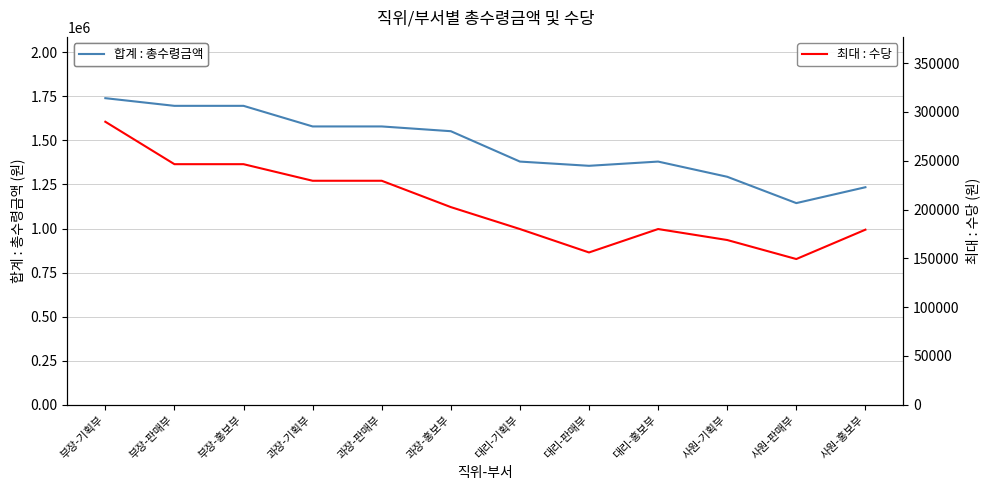

What are all the series names shown in the legend?

합계 : 총수령금액, 최대 : 수당